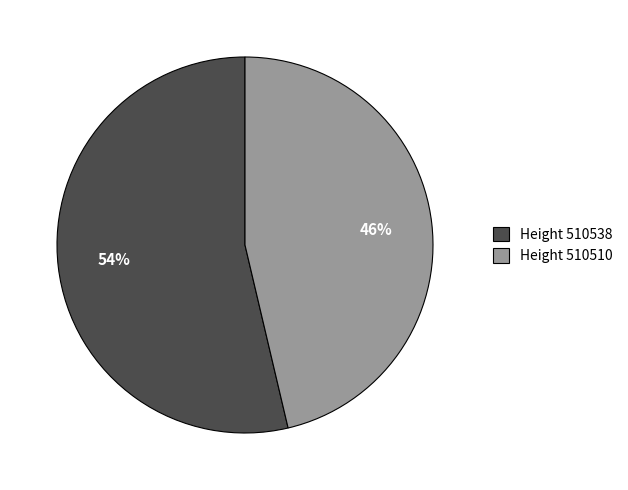

Do Height 510538 and Height 510510 together represent more than half of the pie?

Yes